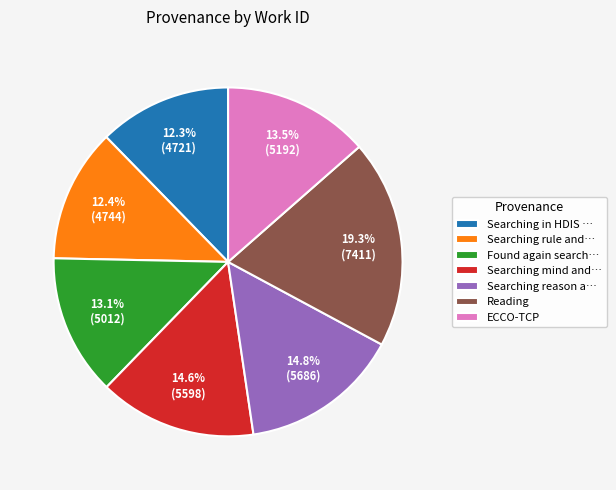

How many slices are in this pie chart?

7